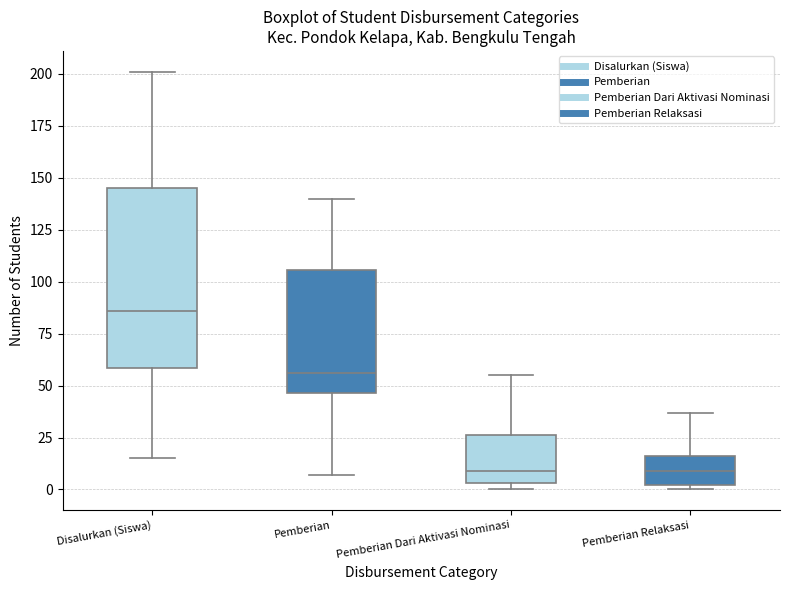

Comparing the boxes themselves (not the whiskers), which one is the tallest?

Disalurkan (Siswa)